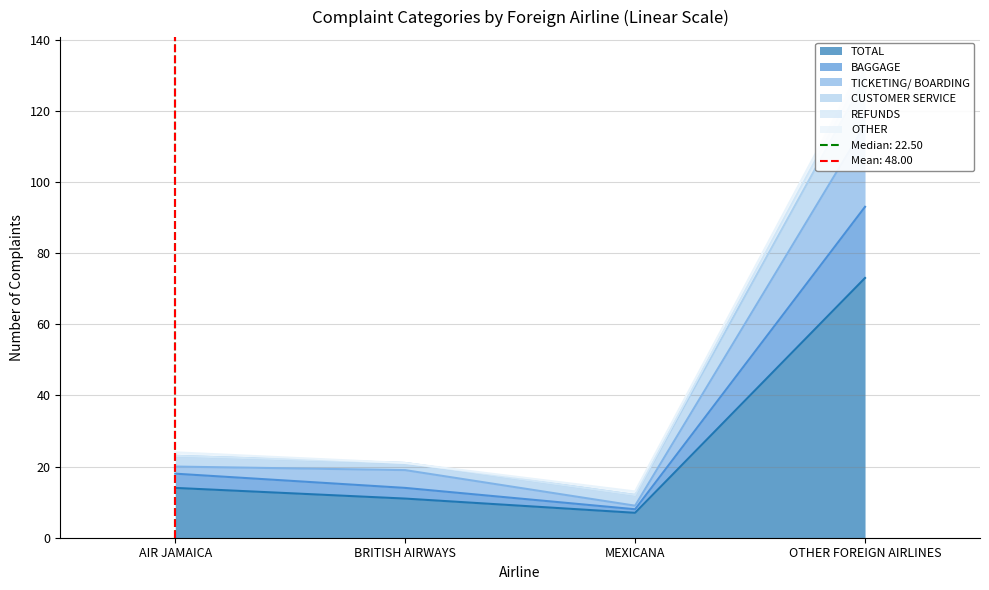

List the labels in order of TOTAL value, smallest first.

MEXICANA, BRITISH AIRWAYS, AIR JAMAICA, OTHER FOREIGN AIRLINES